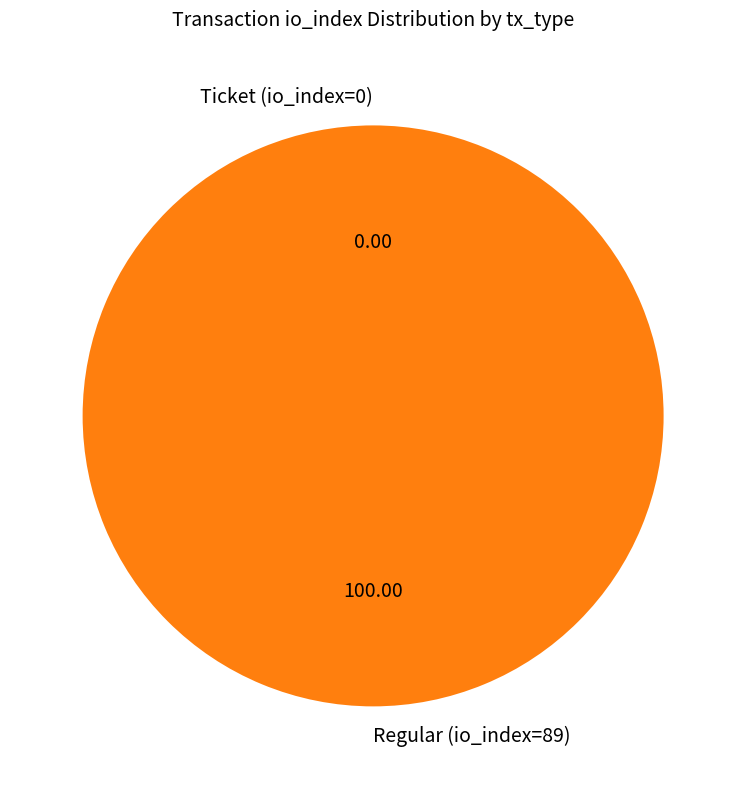

Rank the categories by value from highest to lowest.

Regular (io_index=89), Ticket (io_index=0)